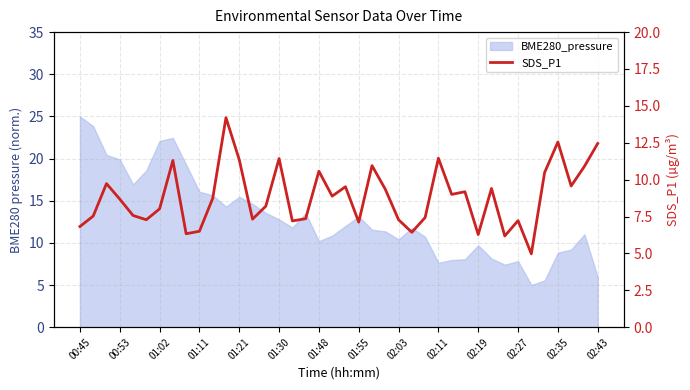

The value at 25 is 6.4. True or false?

True